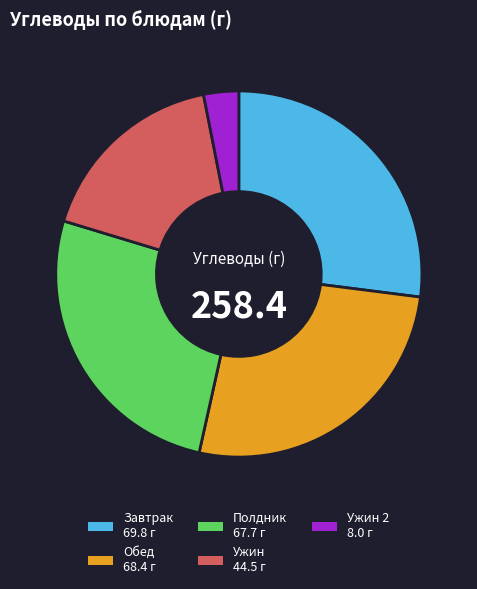

Does any single category account for the majority?

No